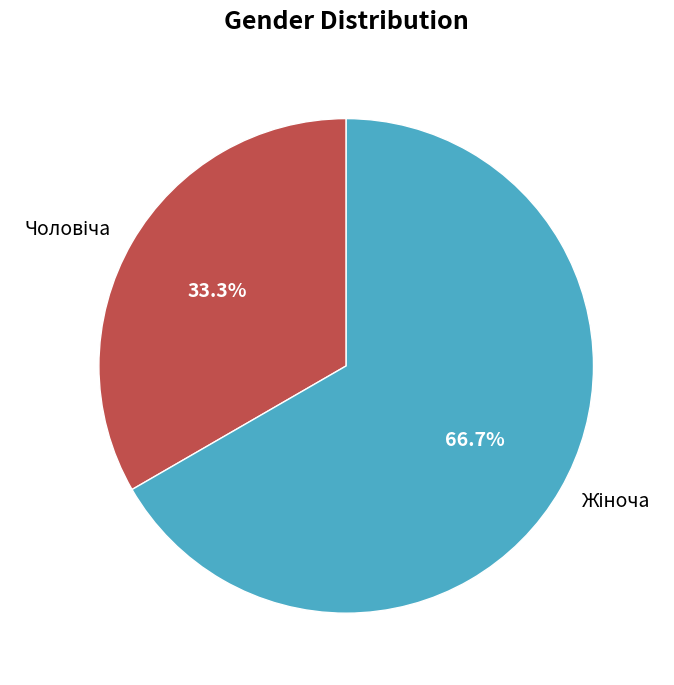

How many slices are in this pie chart?

2